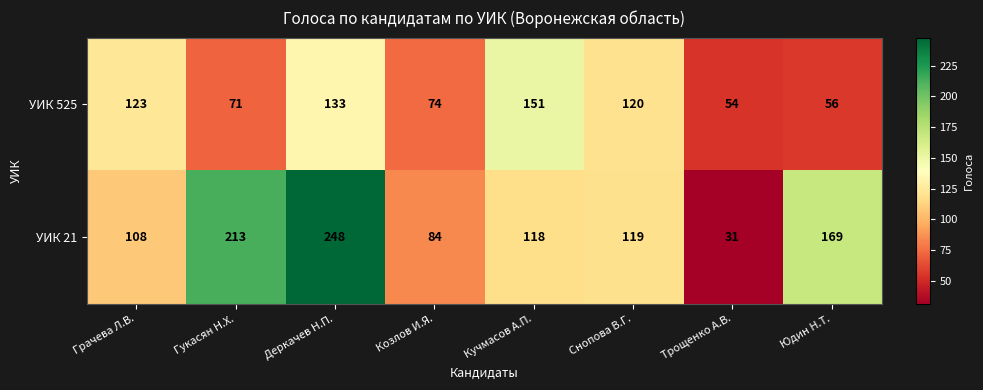

How many categories are shown in the chart?

8